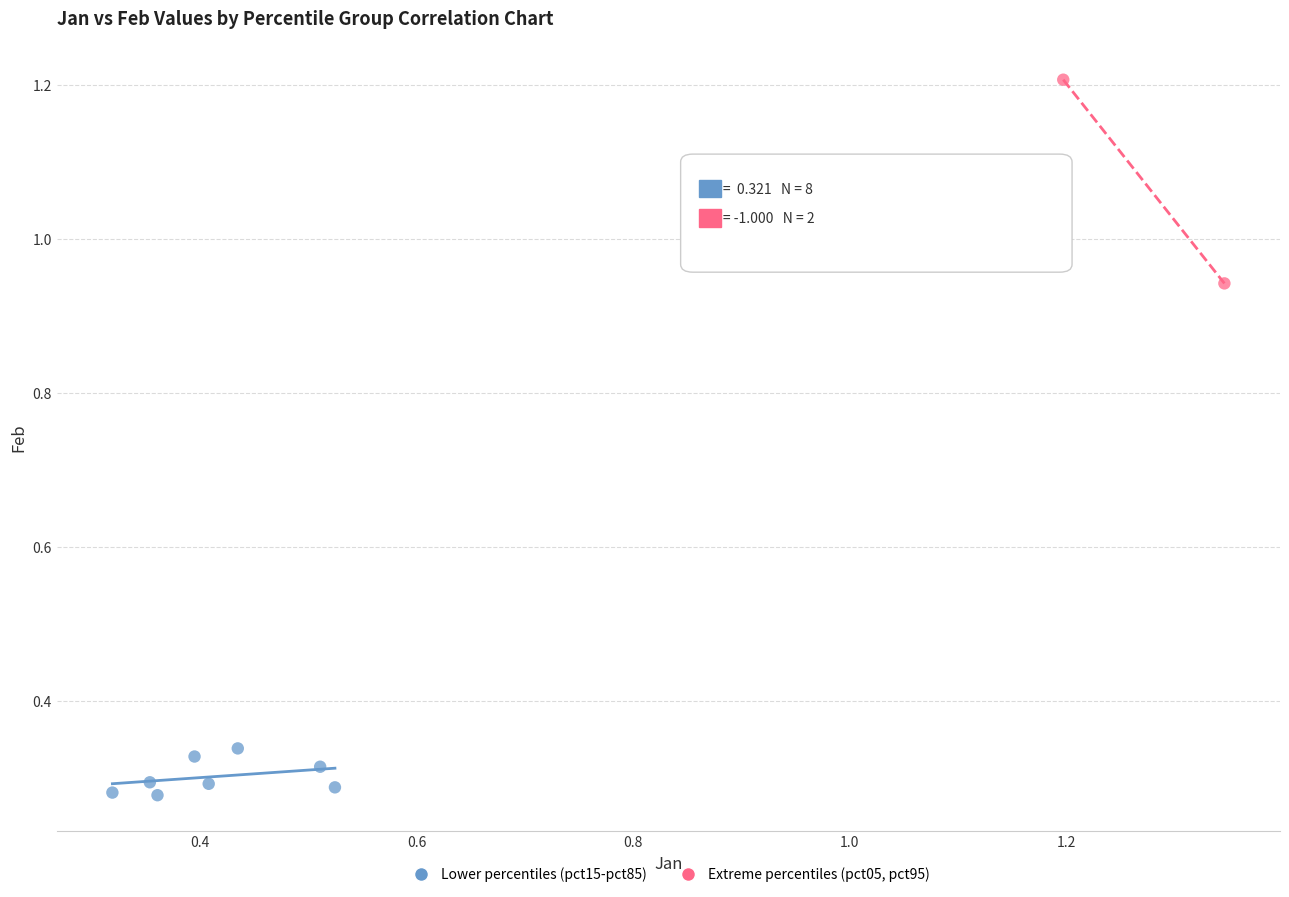

What are all the series names shown in the legend?

Lower percentiles (pct15-pct85), Extreme percentiles (pct05, pct95)